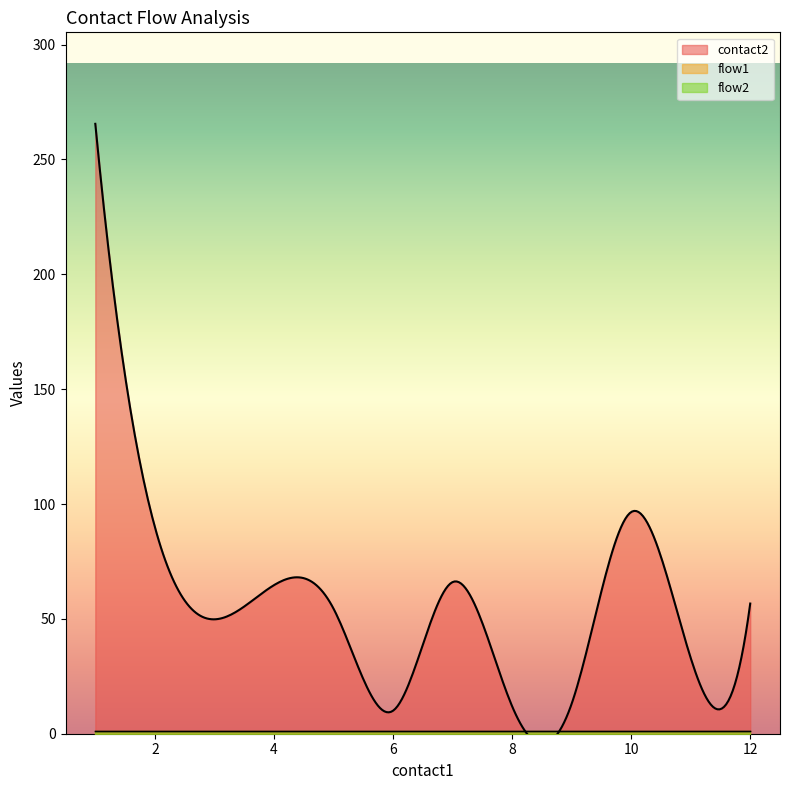

What is the value of the contact2 point at the 19th from the left?

16